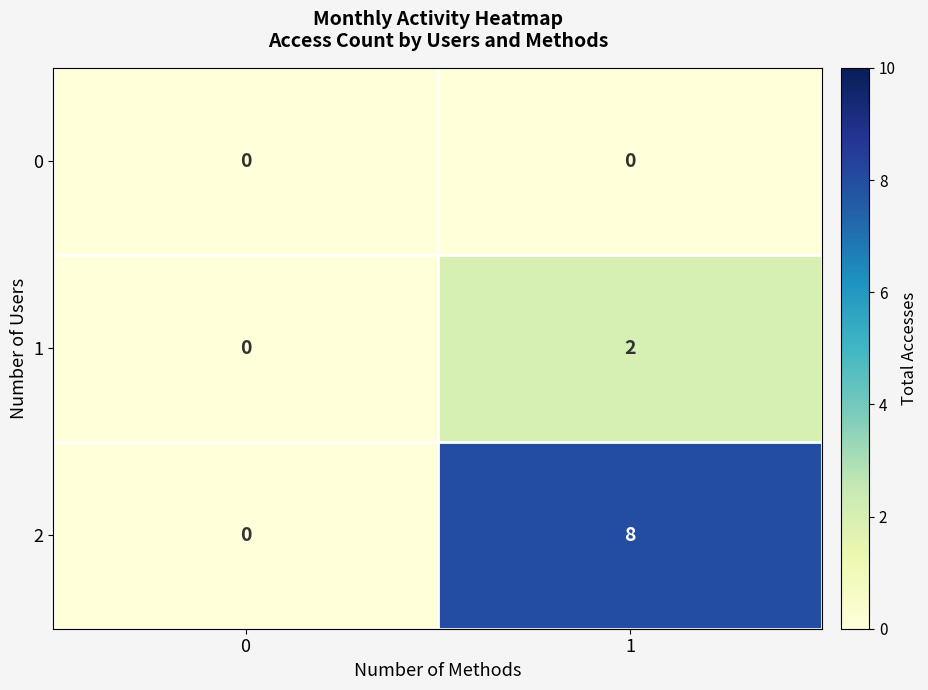

List the series in order of their overall mean, lowest first.

0, 1, 2